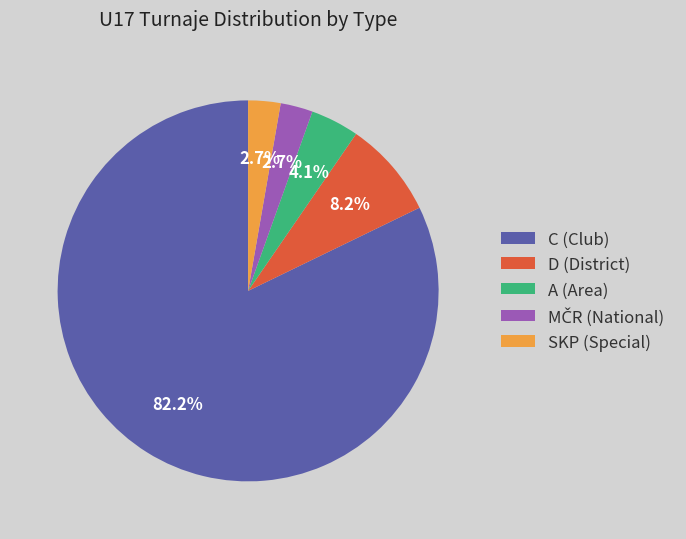

Does A (Area) represent more than half of the total?

No